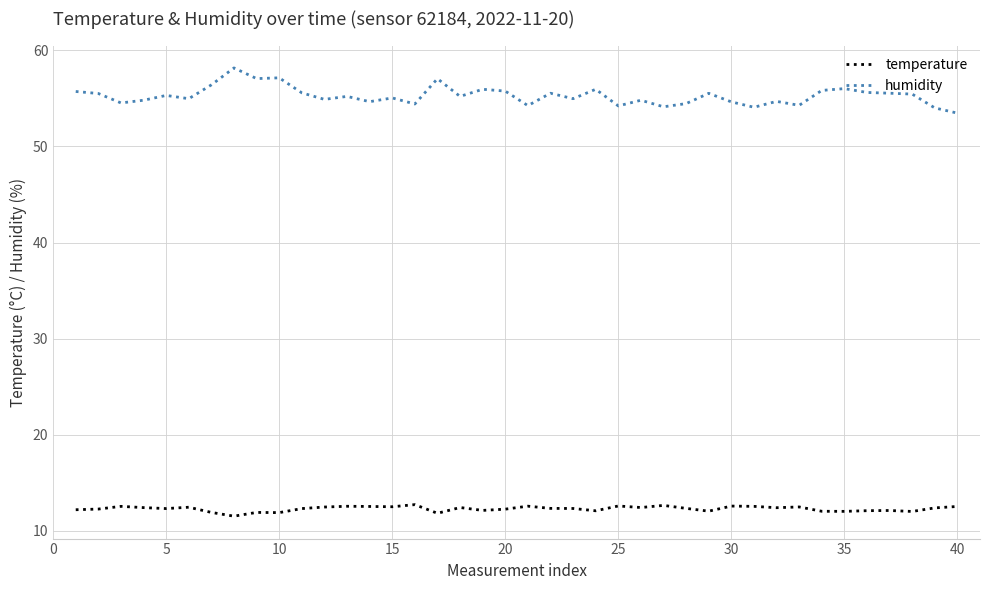

True or false: humidity and temperature cross at least once.

False